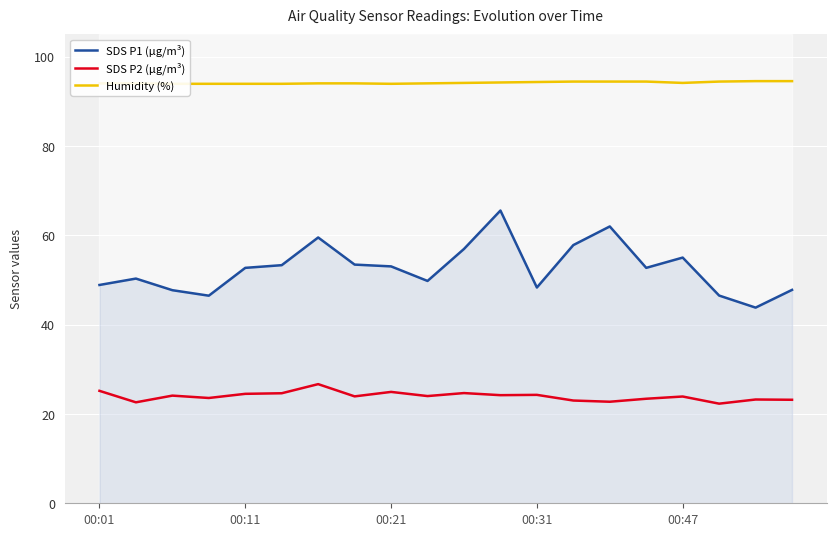

What is the difference between the second highest and minimum values in the SDS P1 (µg/m³) series?

18.2